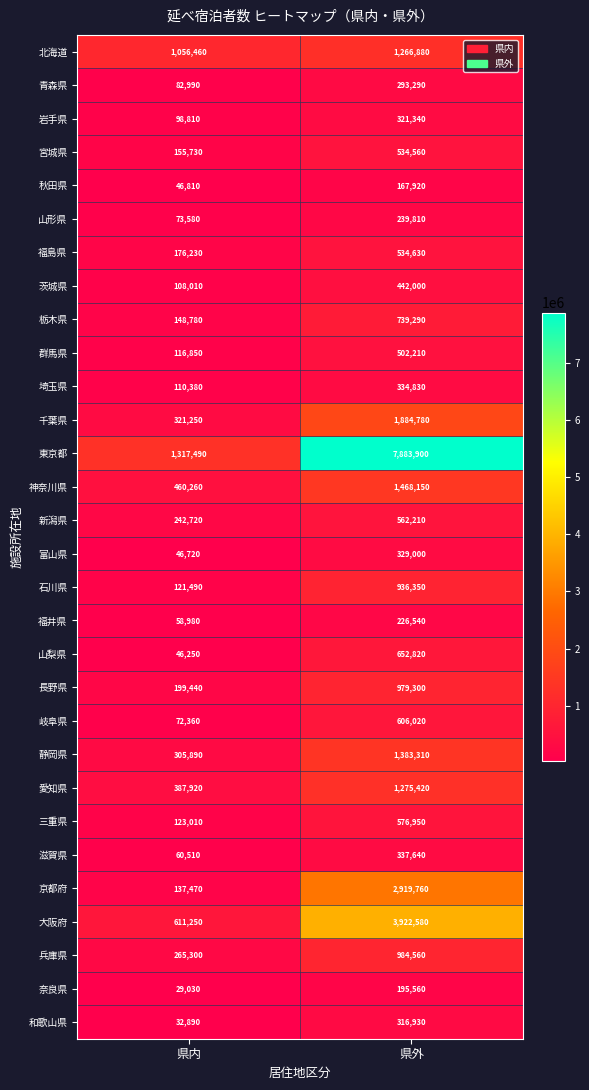

What is the difference between the maximum and minimum values in the 富山県 series?

282280